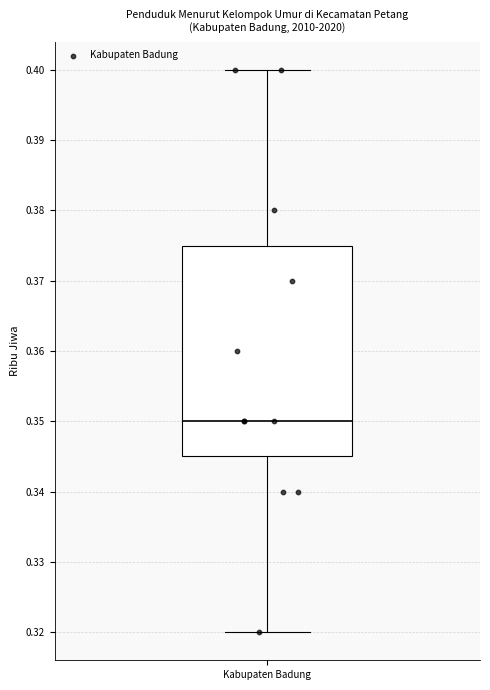

Transcribe this box plot: give where the median line is, the range the box spans, and where the two whiskers end, as read against the y-axis. The values are not printed on the chart, so give them approximately, as read against the axis.

median 0.350, box 0.345 to 0.375, whiskers 0.320 to 0.400